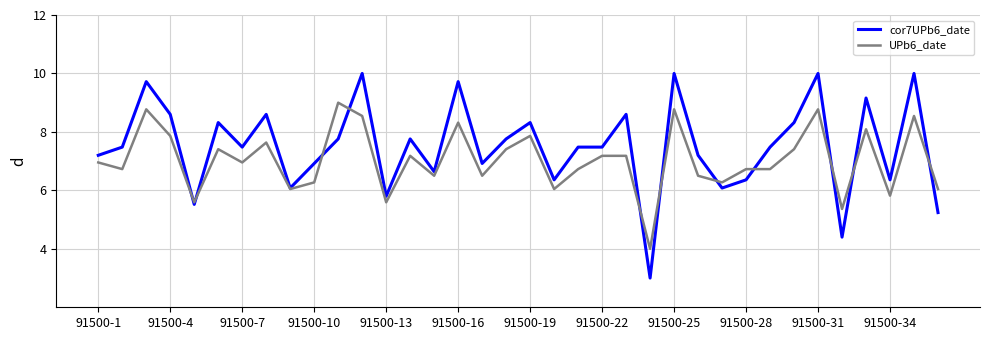

What is the smallest value displayed?

3.0